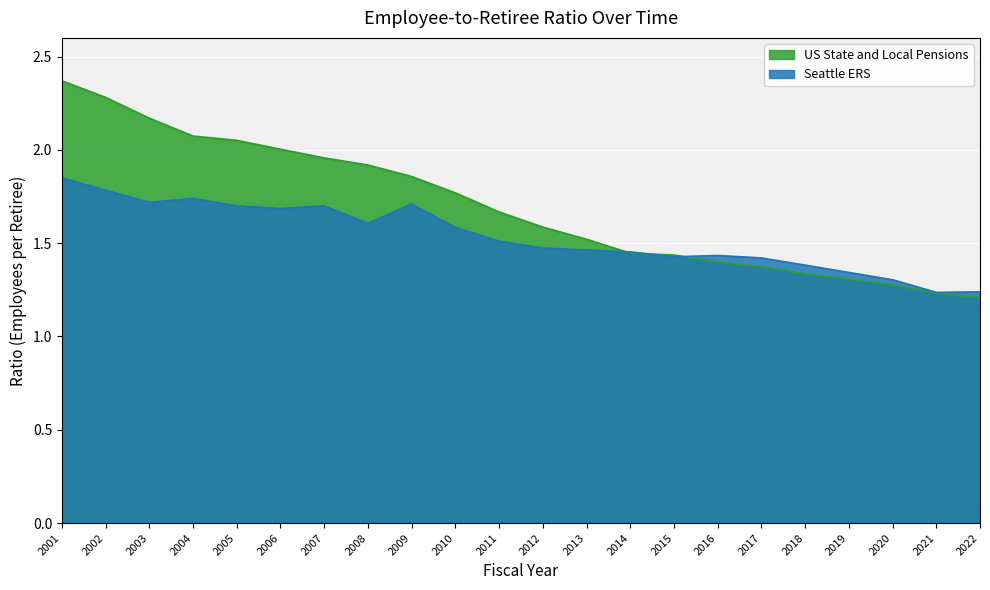

Reading left to right, extract all data points from this chart.

Seattle ERS: 1.9	1.8	1.7	1.7	1.7	1.7	1.7	1.6	1.7	1.6	1.5	1.5	1.5	1.5	1.4	1.4	1.4	1.4	1.3	1.3	1.2	1.2
US State and Local Pensions: 2.4	2.3	2.2	2.1	2.1	2.0	2.0	1.9	1.9	1.8	1.7	1.6	1.5	1.4	1.4	1.4	1.4	1.3	1.3	1.3	1.2	1.2